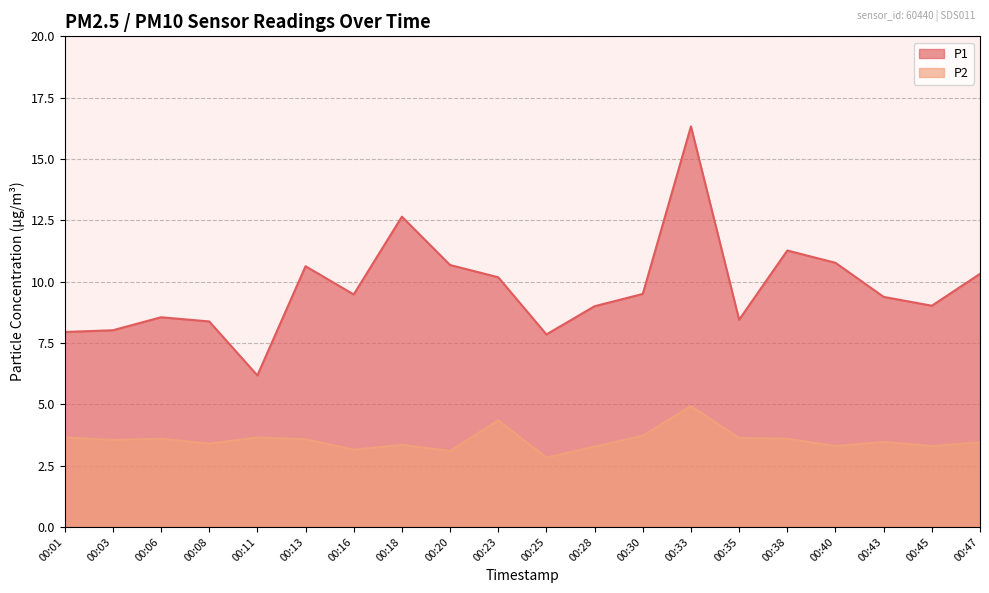

At how many categories does at least one series exceed 14?

1